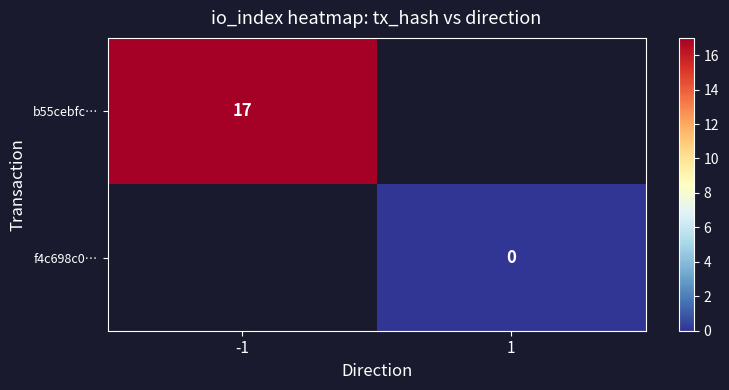

The value of b55cebfc… at -1 is 5.0. True or false?

False